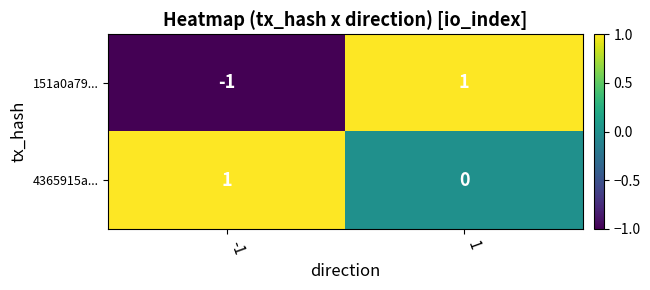

Is the value of 4365915a... at 1 greater than the value of 151a0a79... at -1?

Yes